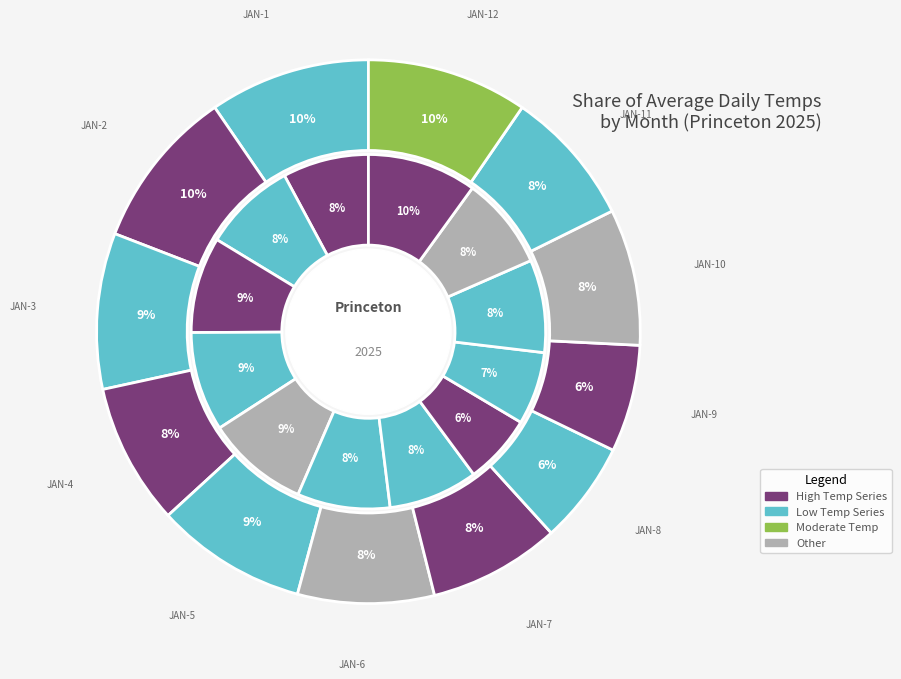

To the nearest percent, what portion does JAN-2 represent?

10%